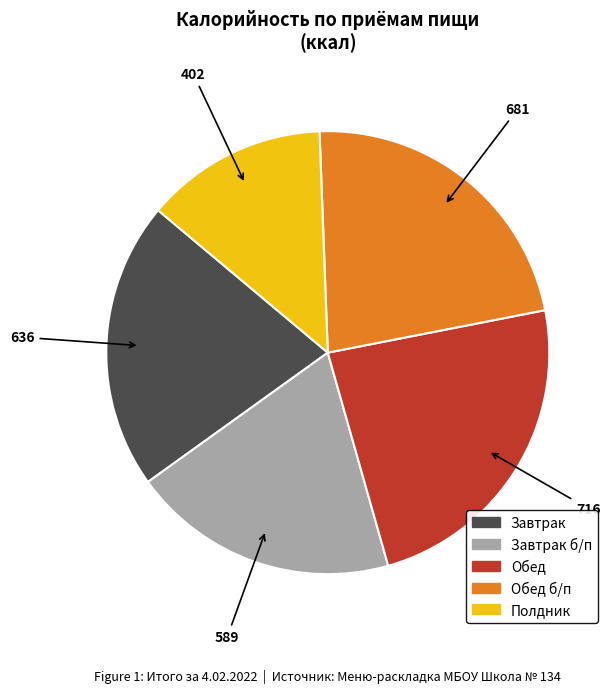

Is there any slice that represents more than half of the pie?

No